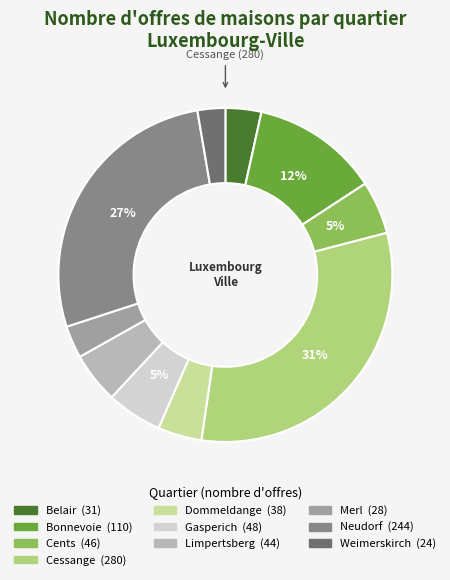

Is the sum of Cents and Belair greater than half?

No